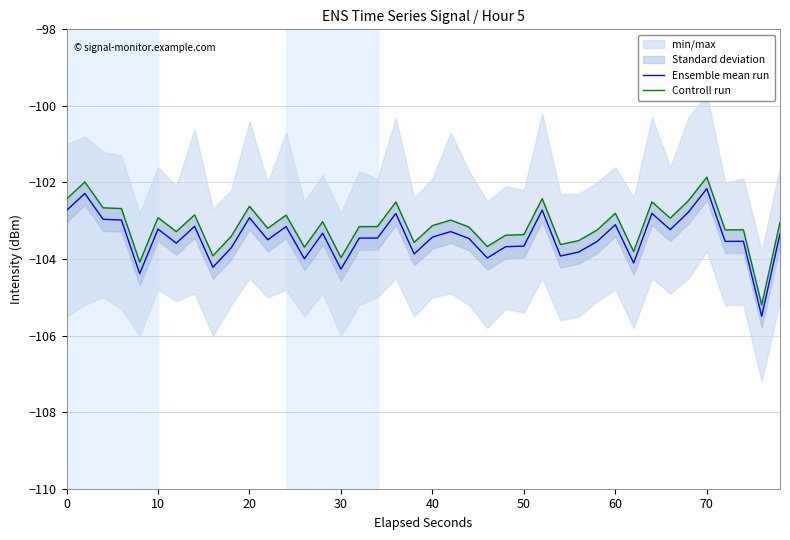

True or false: Ensemble mean run and Controll run intersect in this chart.

False